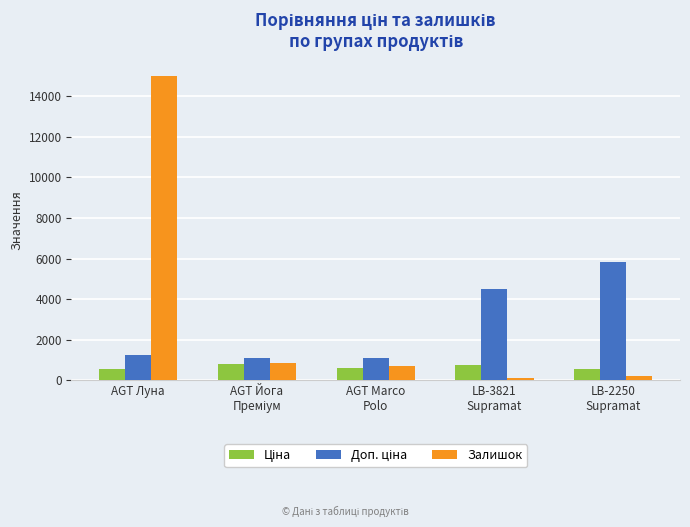

At which category does the chart reach its peak across all series?

AGT Луна